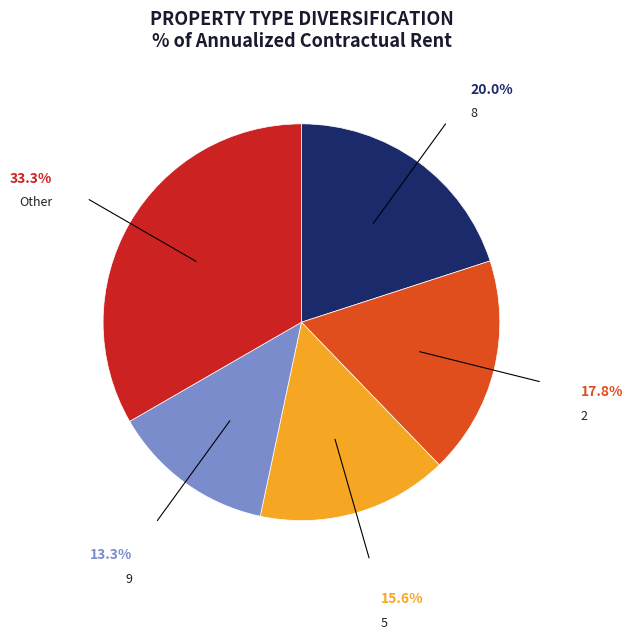

Between Other and 5, which is larger?

Other